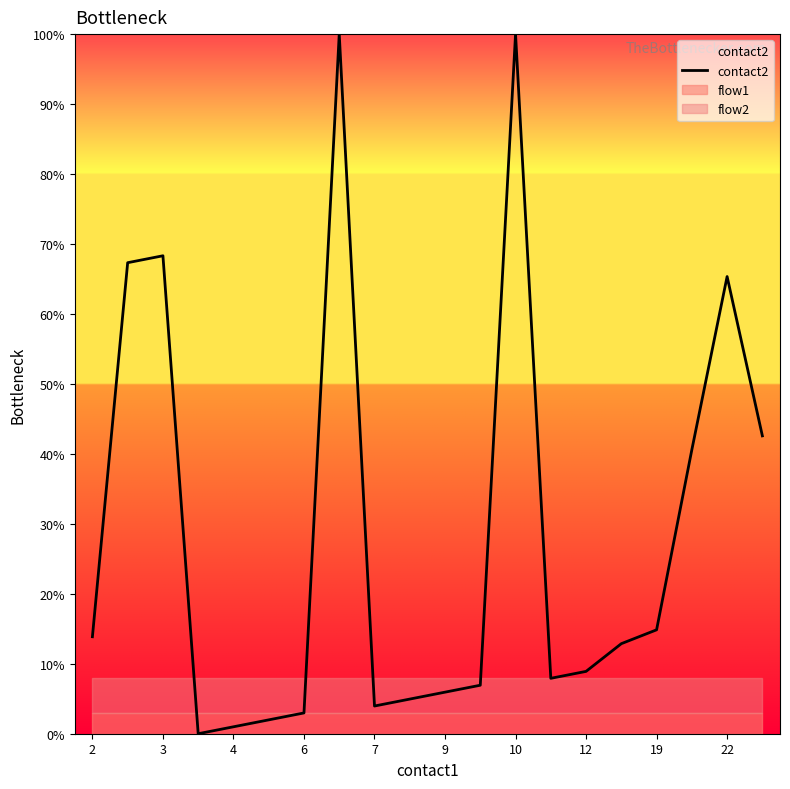

What is the average value?

28.5